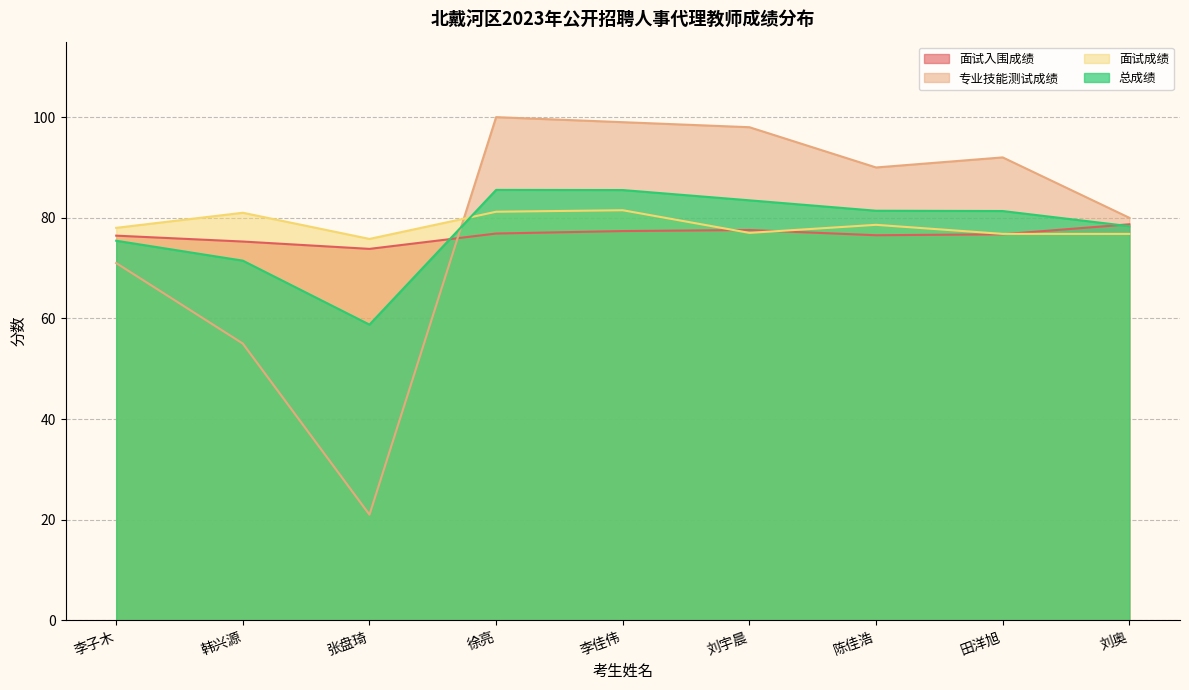

Which category has the highest value across all series?

徐亮